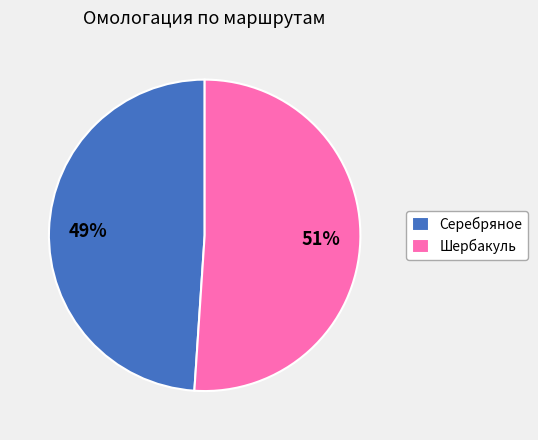

What is the largest slice in the pie chart?

Шербакуль